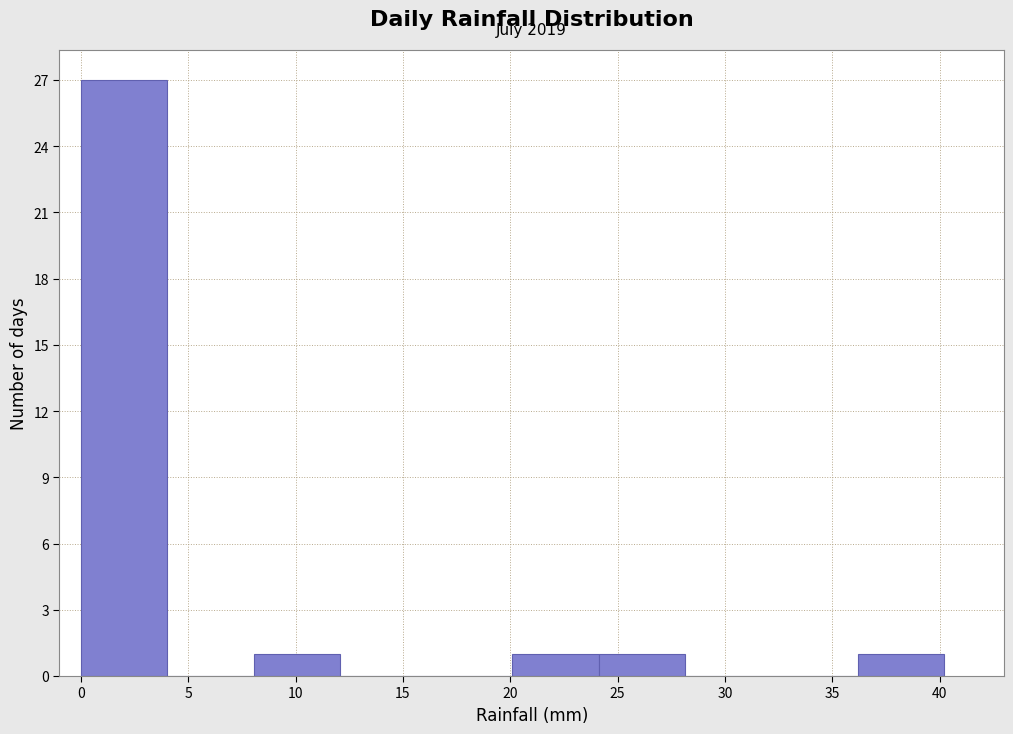

Over which range of the x-axis is the bar tallest?

0 to 4